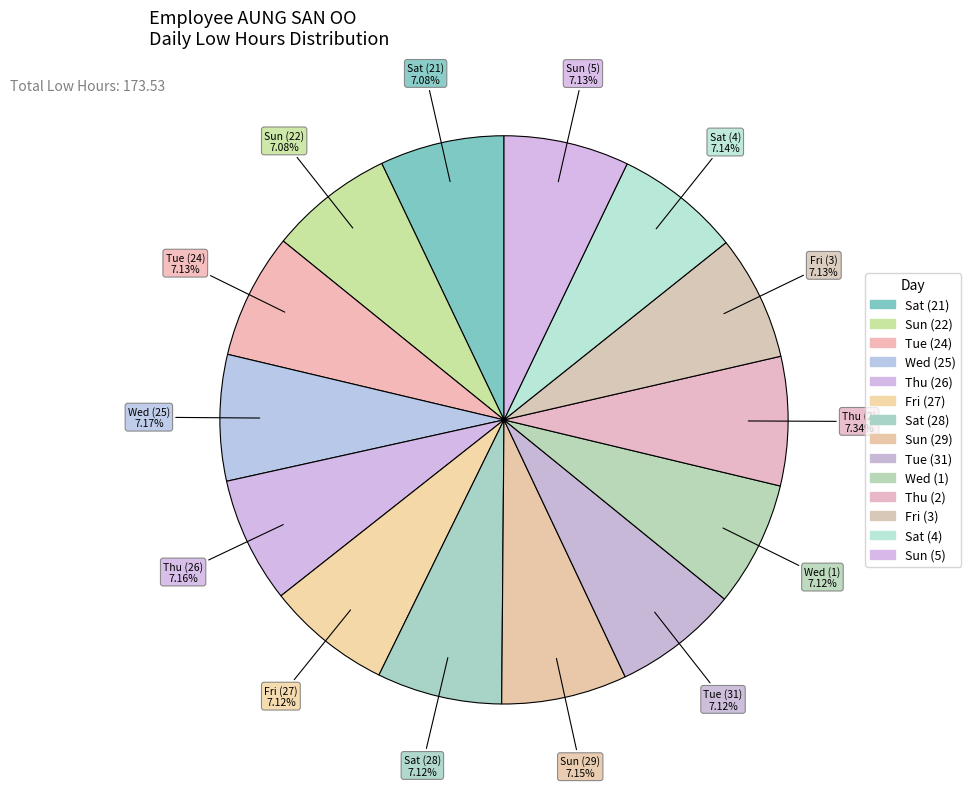

How many slices are in this pie chart?

14